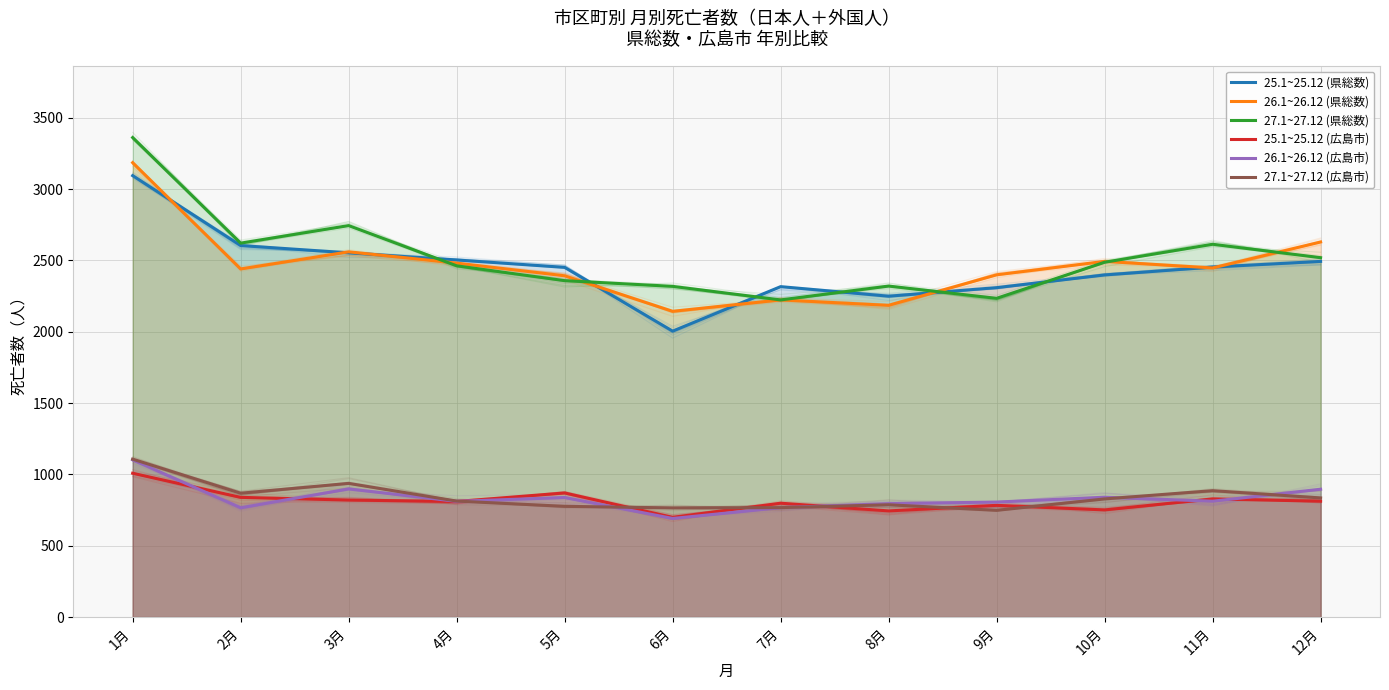

At which label does 27.1~27.12 (県総数) first exceed 2487?

1月